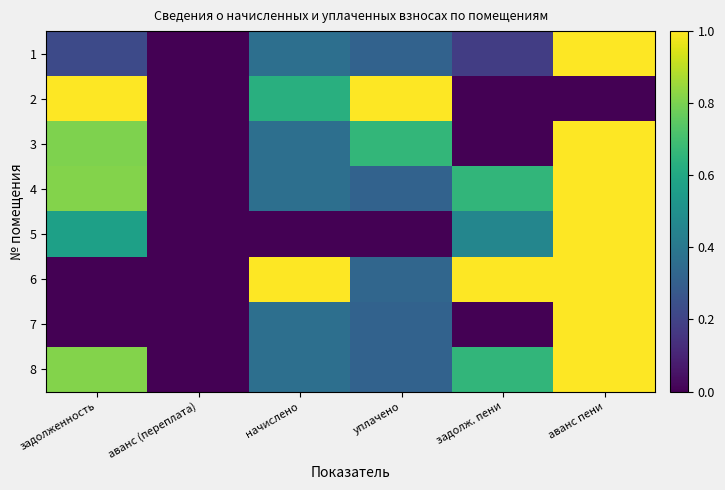

At уплачено, list the series in order from largest to smallest.

2, 3, 6, 1, 4, 7, 8, 5